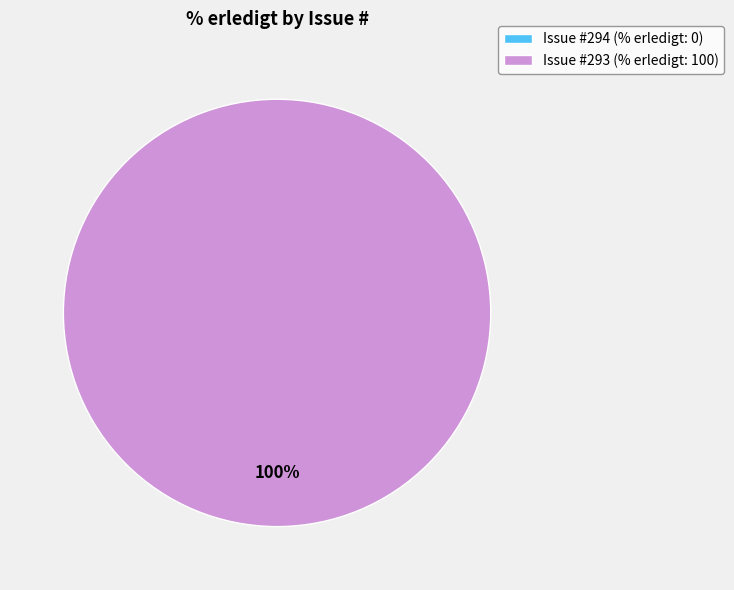

True or false: 293 accounts for 100% of the total.

True